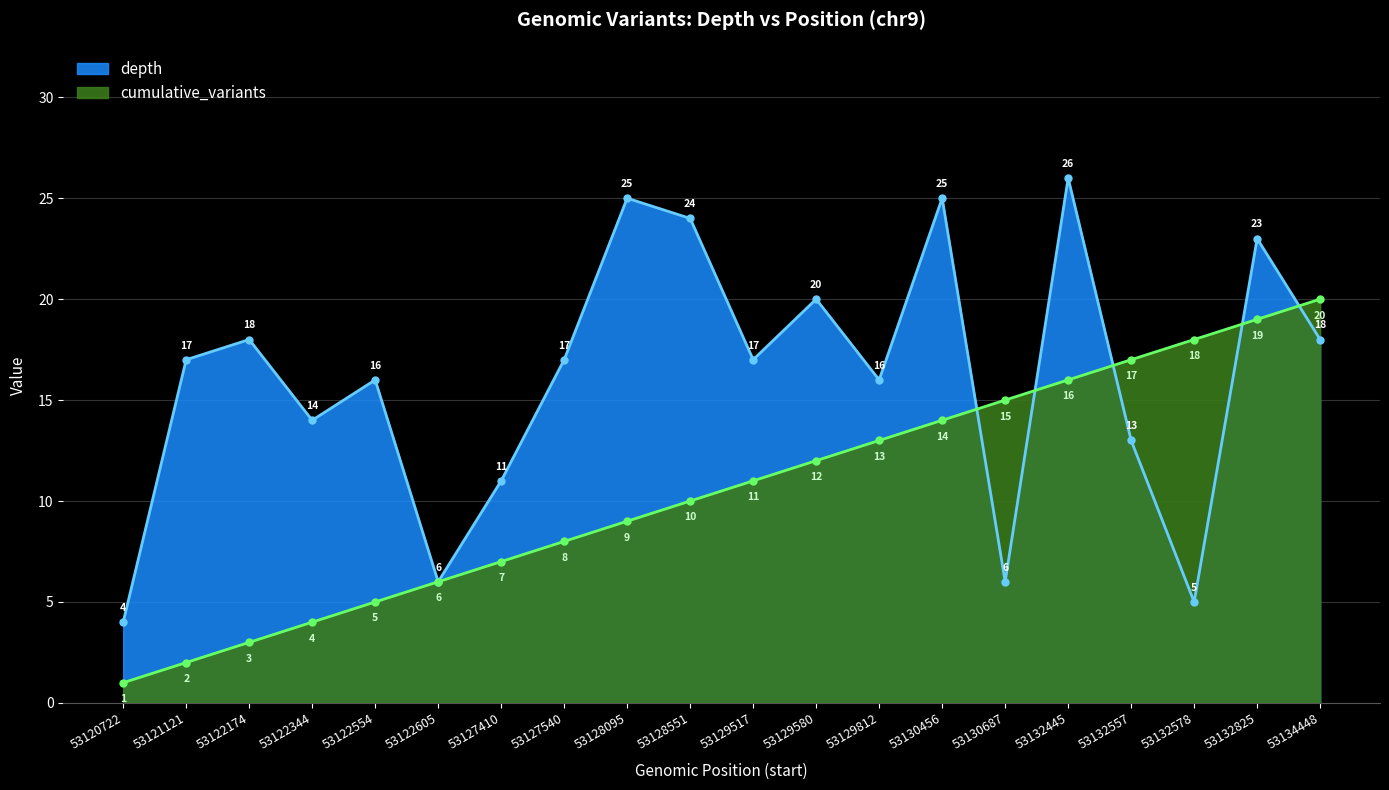

Which series changed the most between 53132578 and 53134448?

depth